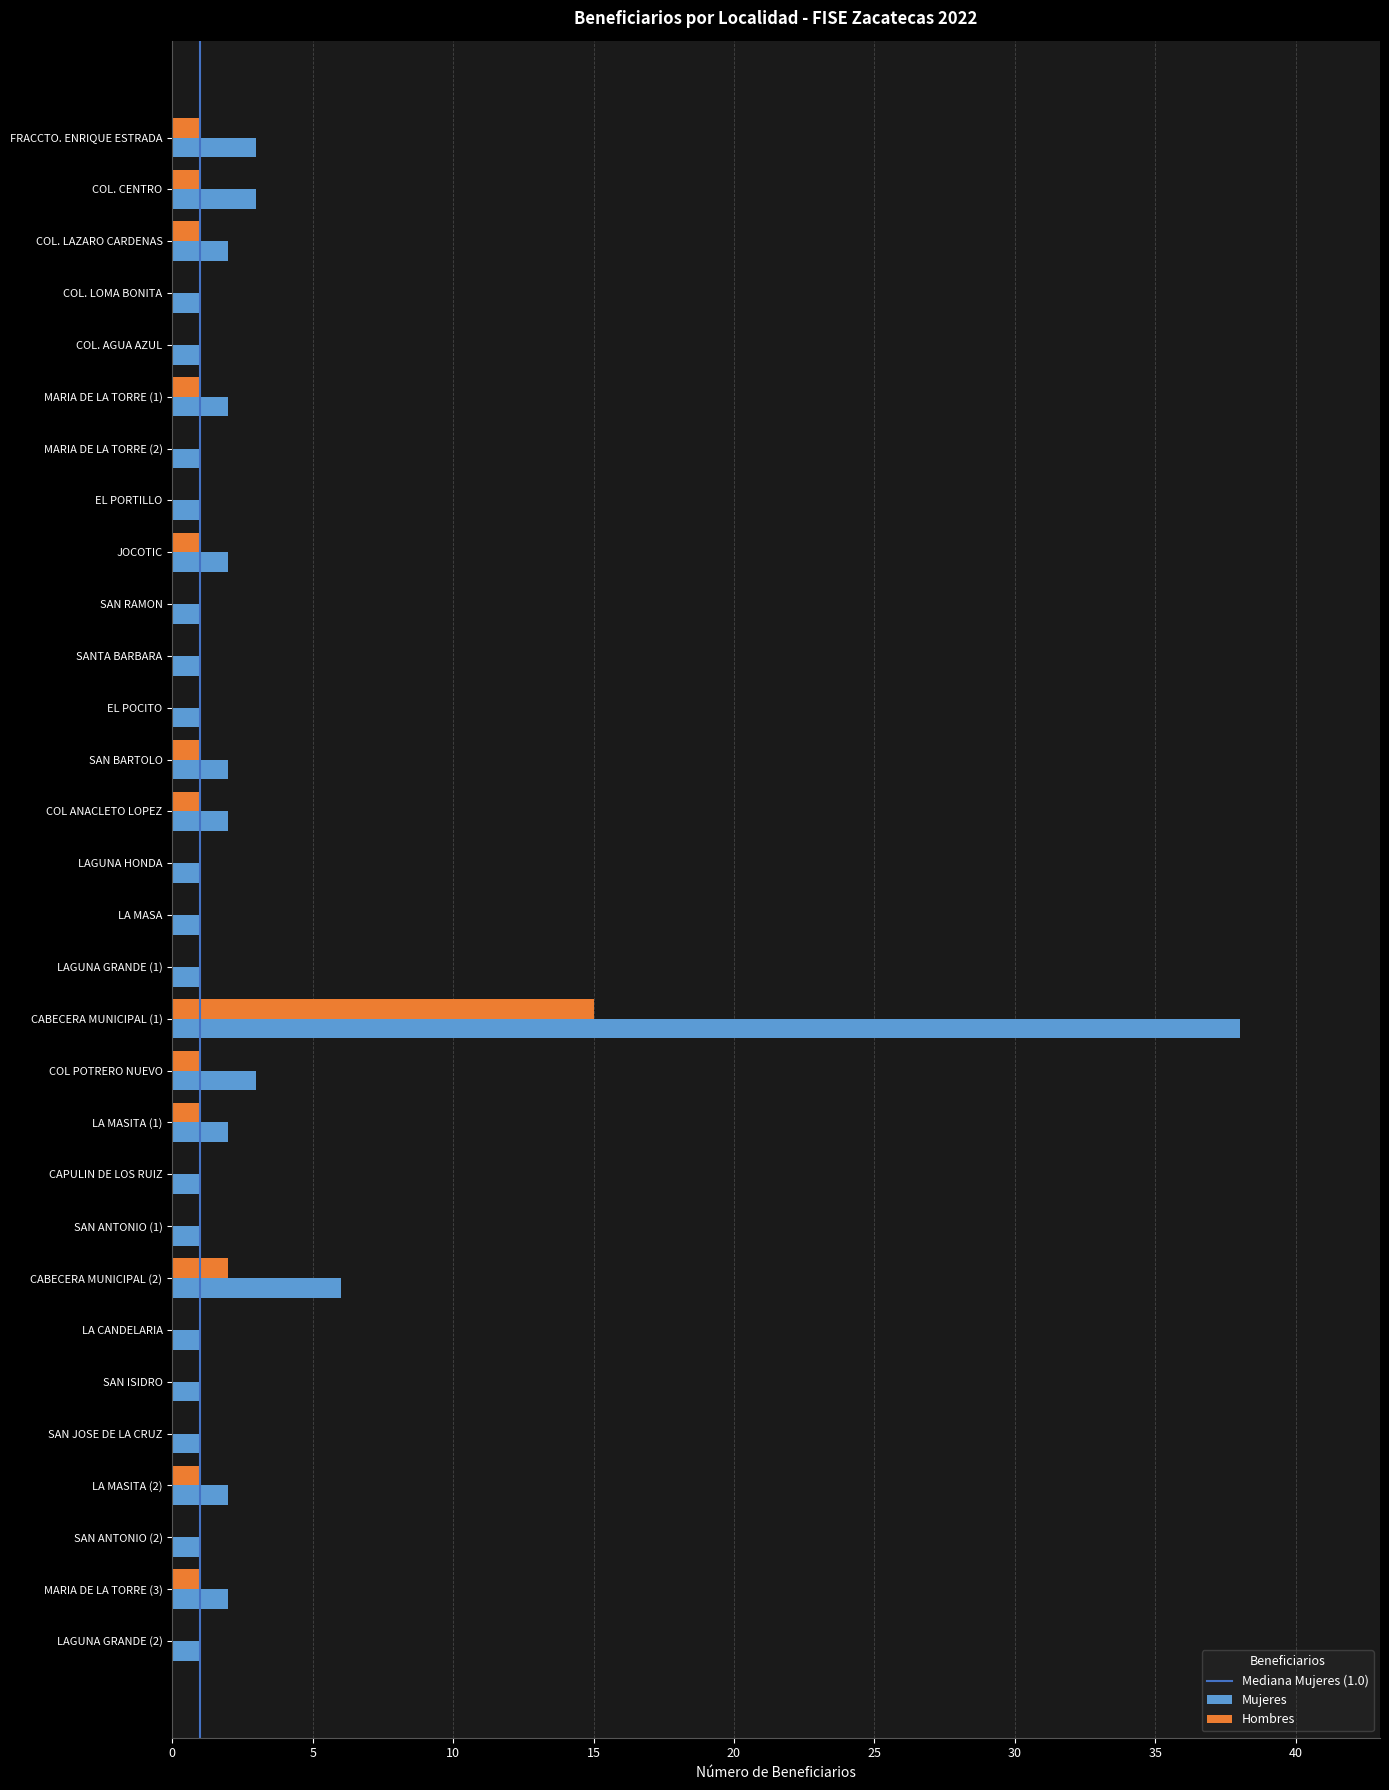

How many distinct data groups are displayed?

2